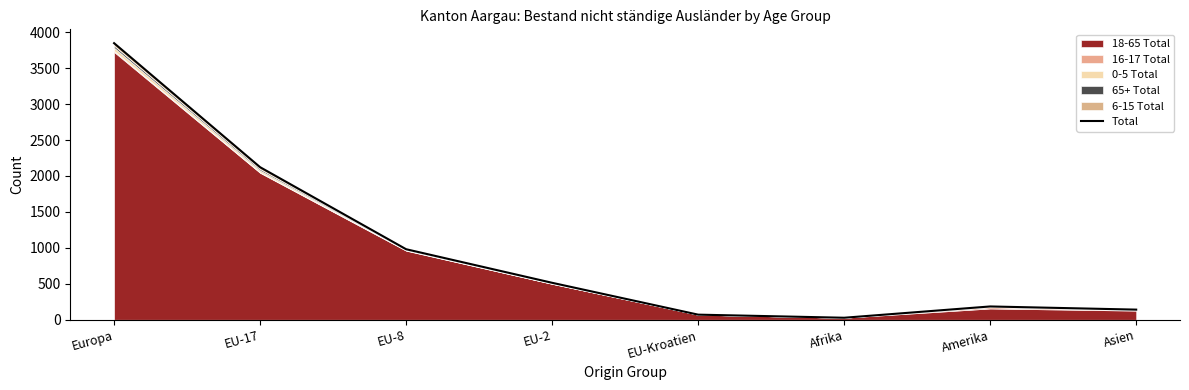

What is the label of the 2nd point from the left?

EU-17